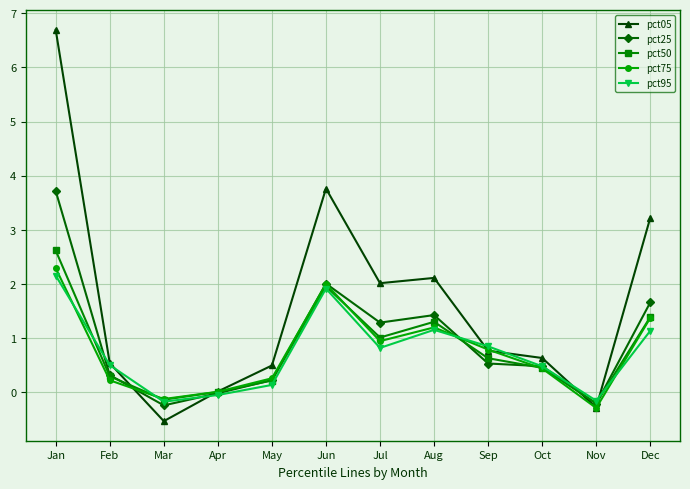

What are all the series names shown in the legend?

pct05, pct25, pct50, pct75, pct95